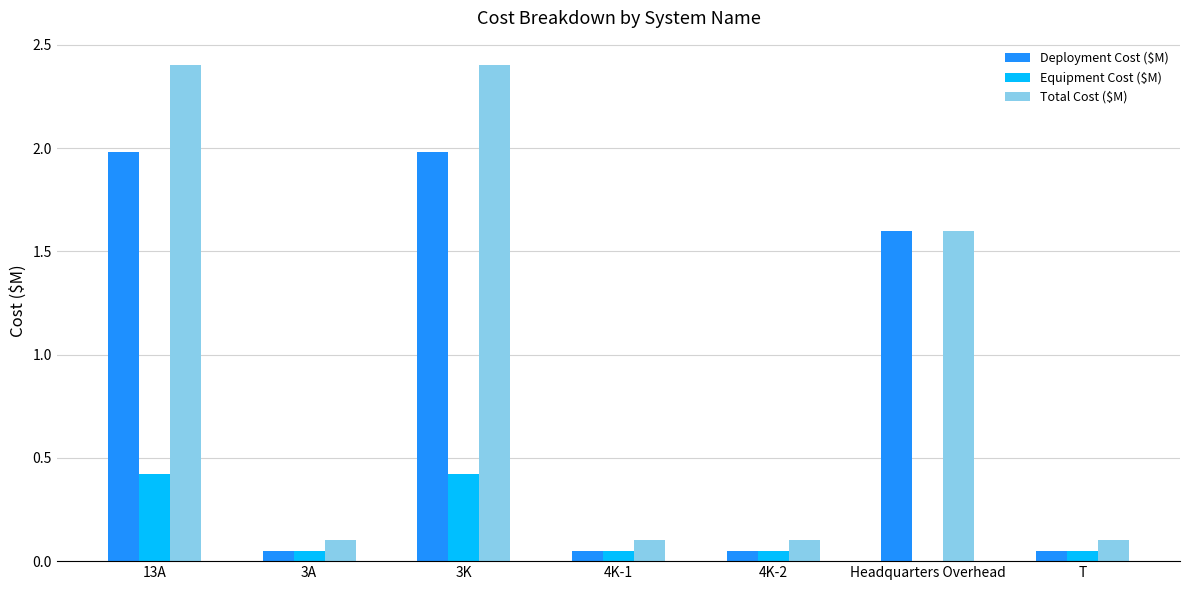

What is the maximum value shown in the chart?

2.4